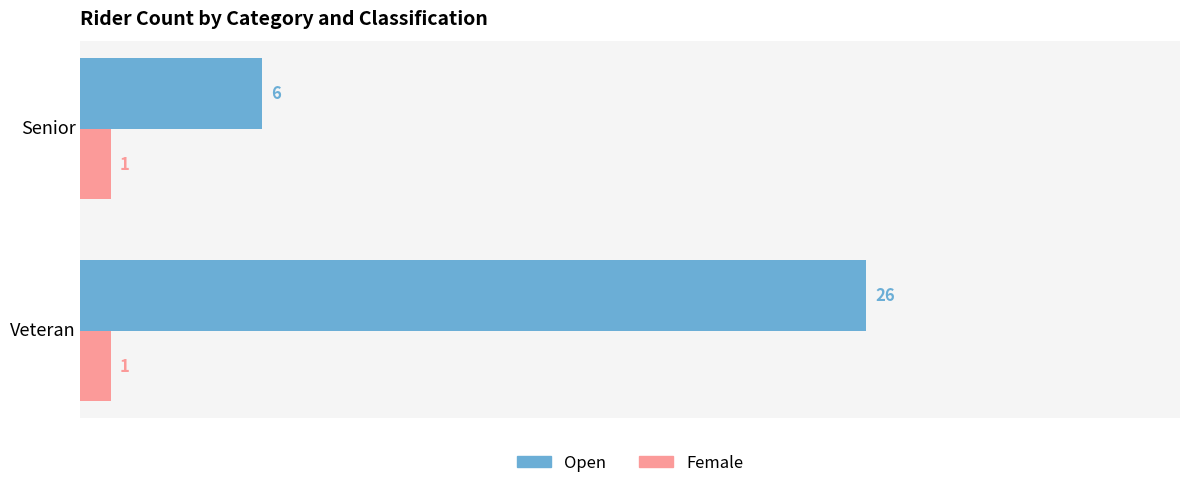

What value does the Open series have at Senior?

6